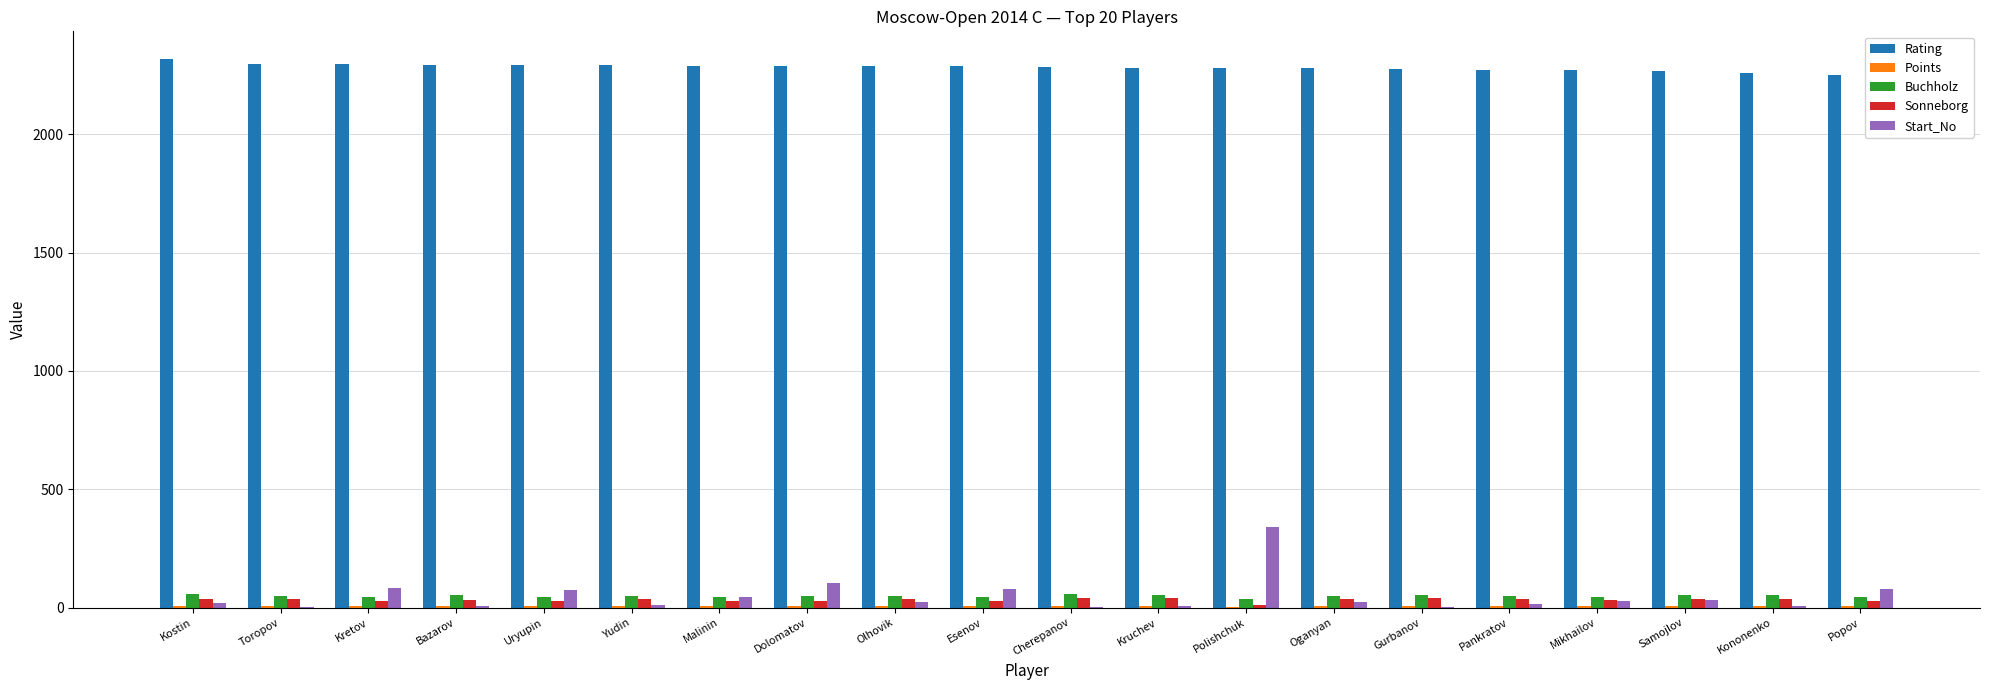

Which series has the largest total across all categories?

Rating